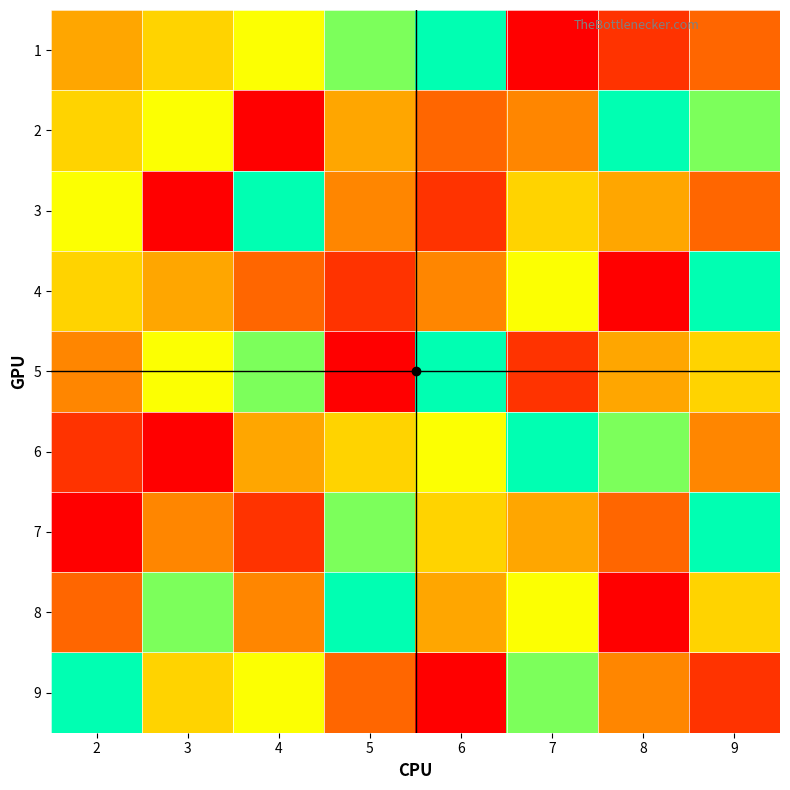

How many categories are shown in the chart?

8